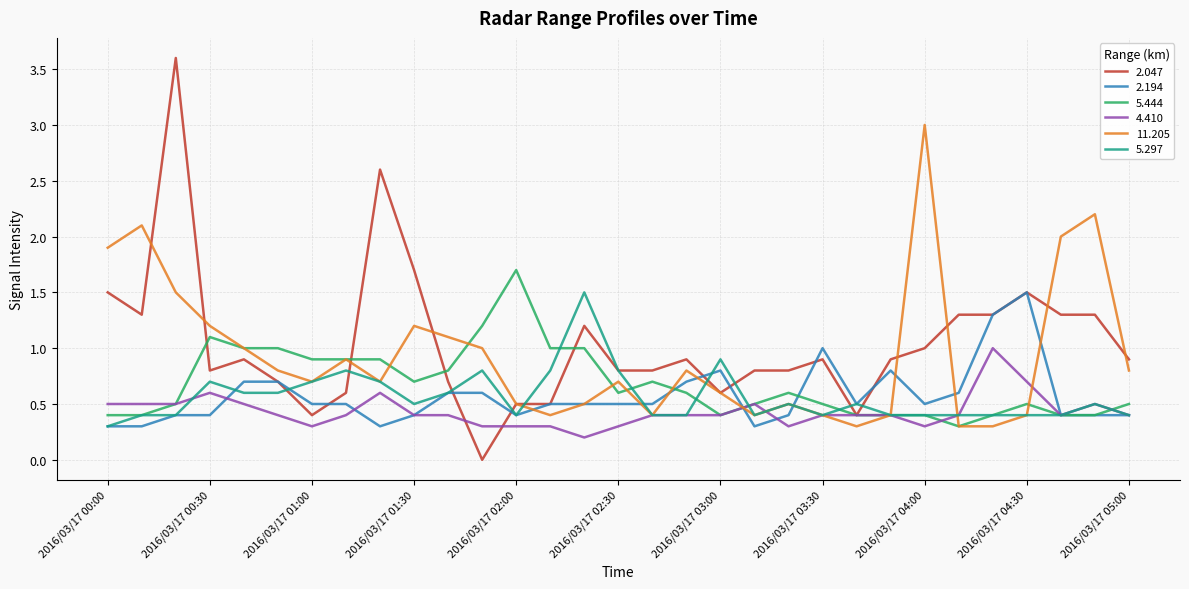

What is the minimum value for 4.410?

0.2